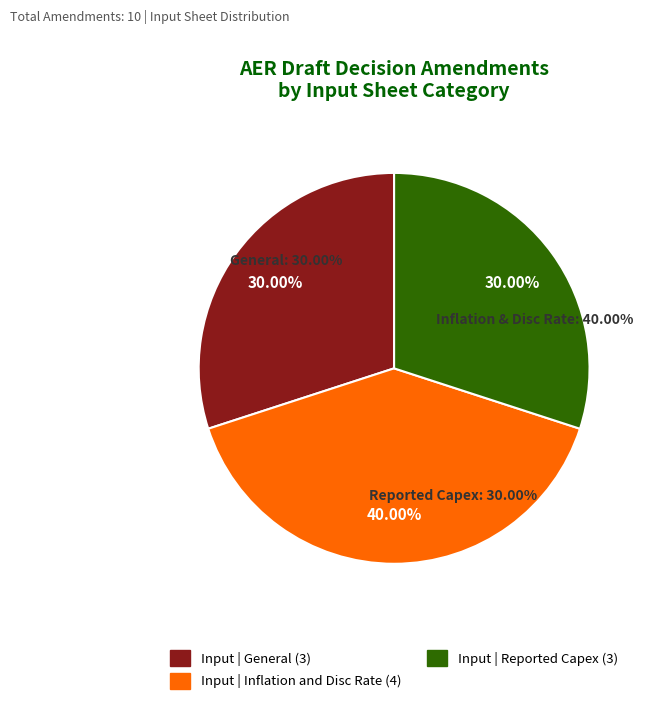

Rank the categories by value from lowest to highest.

Input | General, Input | Reported Capex, Input | Inflation and Disc Rate